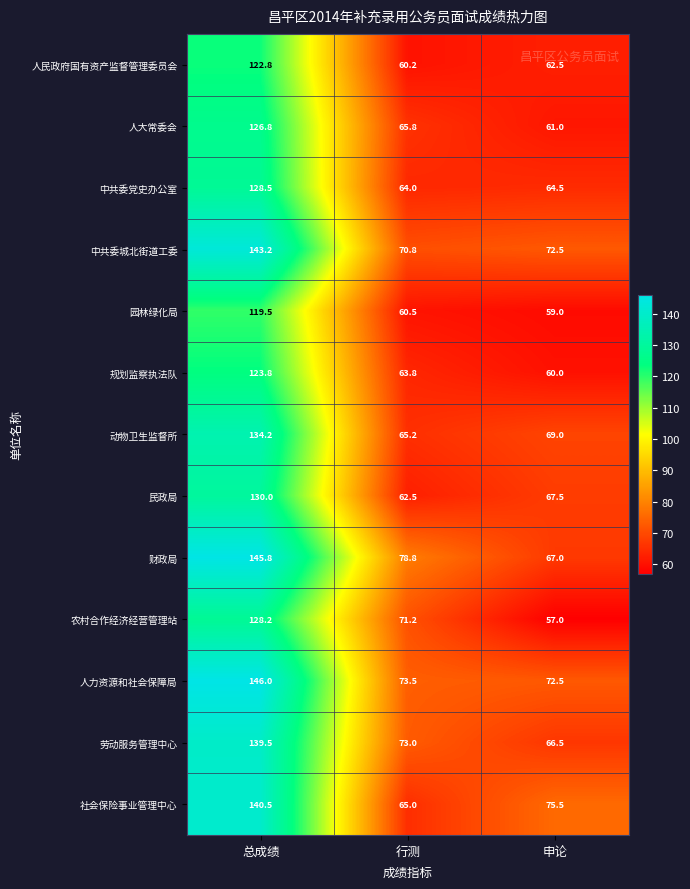

The 规划监察执法队 series shows 60.0 at 申论. True or false?

True